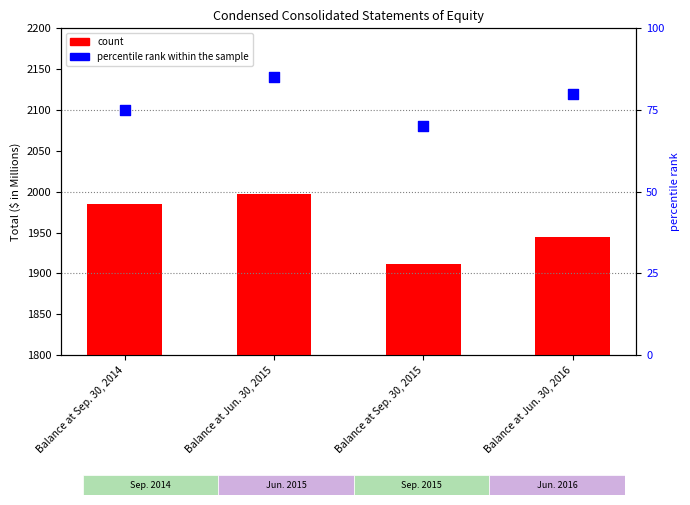

At which category is the sum across all series the highest?

Balance at Jun. 30, 2015